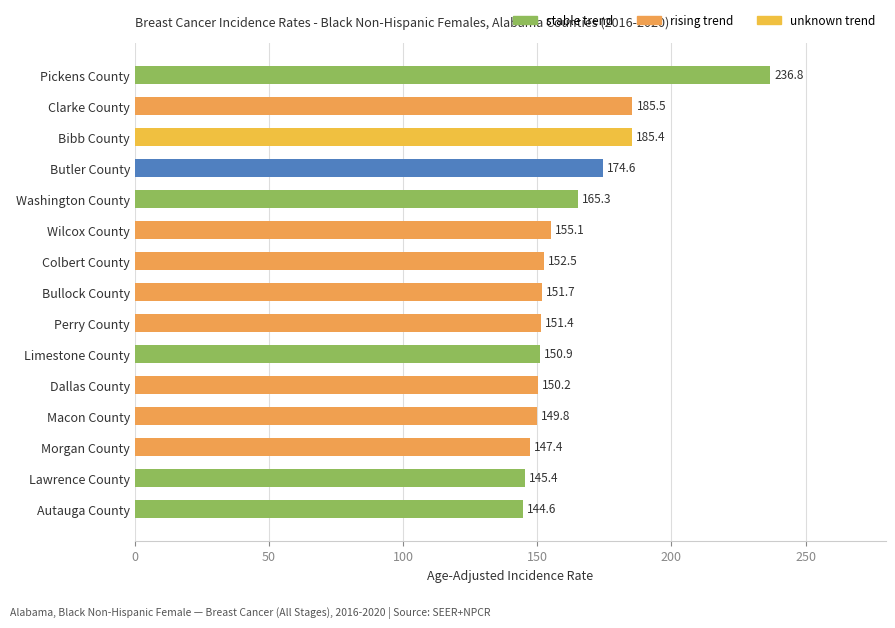

True or false: the data shows 33.7 at Autauga County.

False